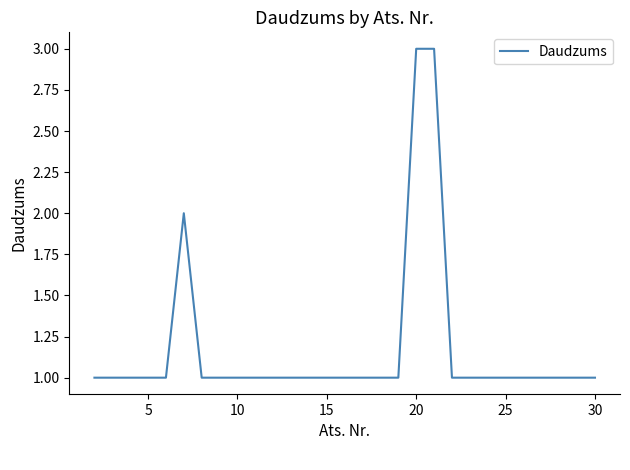

What is the smallest value displayed?

1